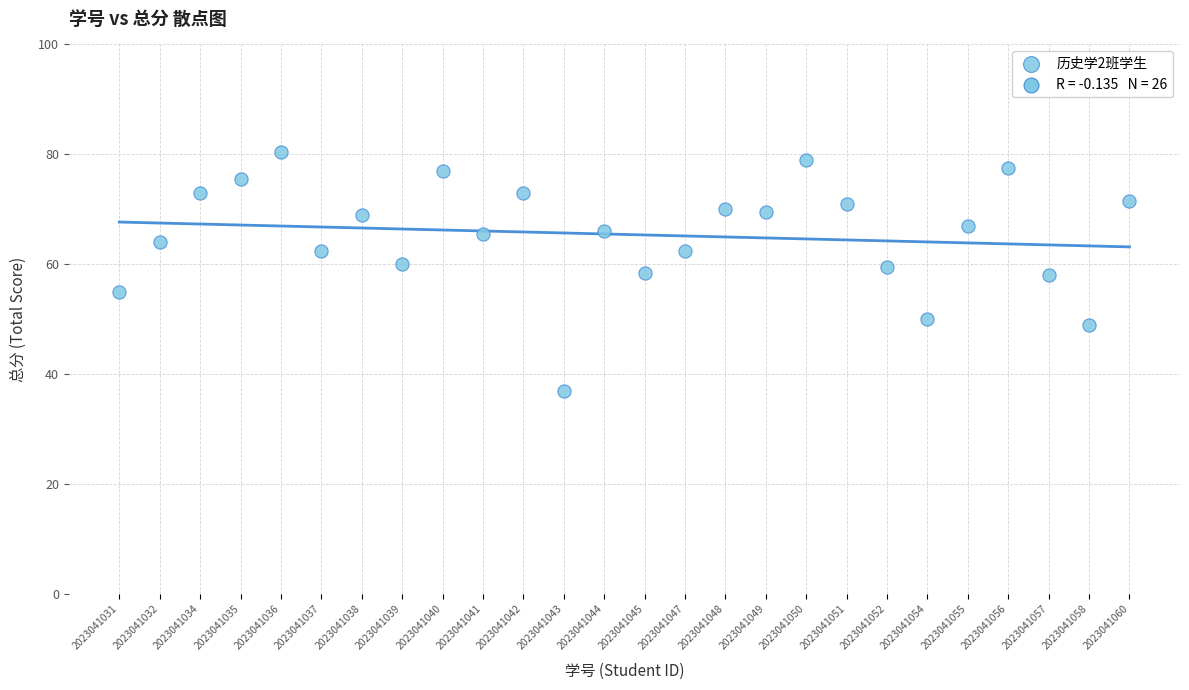

What is the range of Y values (max minus min)?

43.5